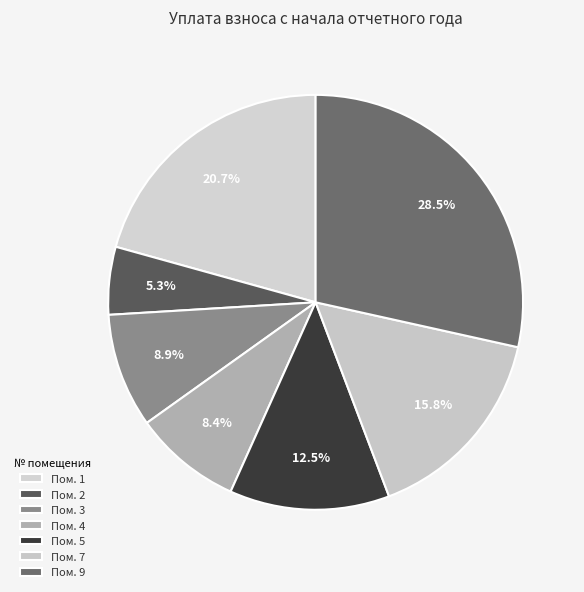

How many slices are in this pie chart?

7